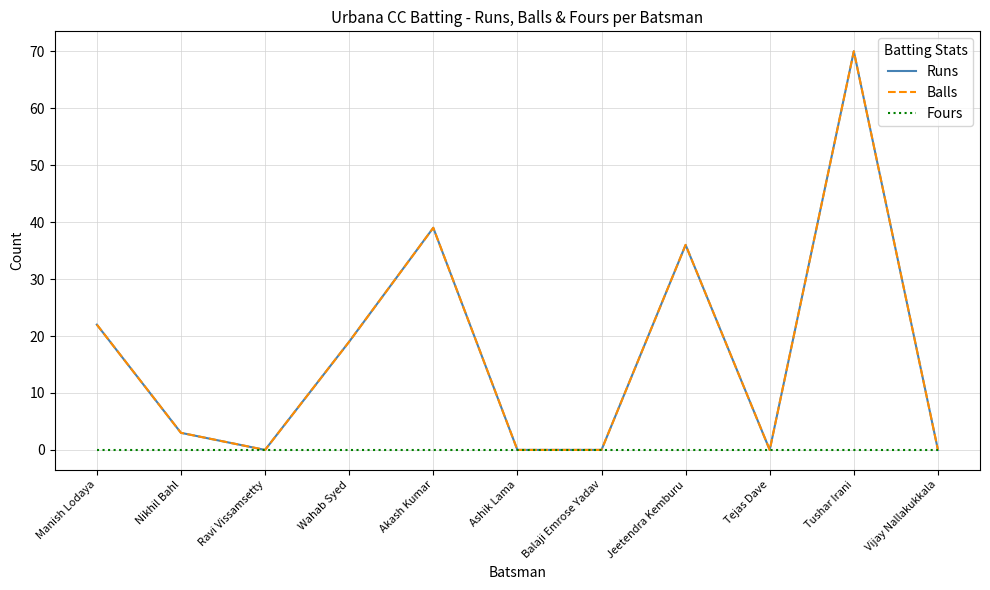

What position from the left is Nikhil Bahl?

2